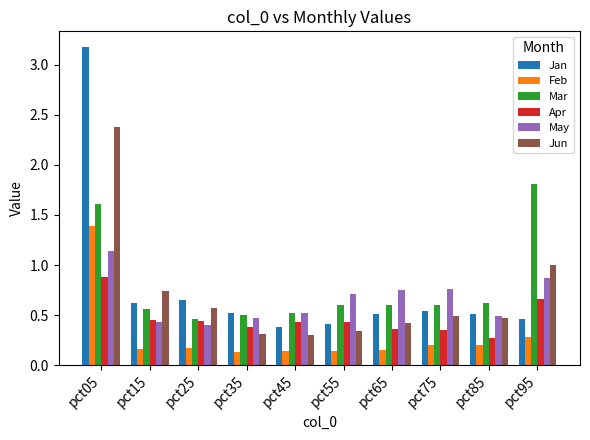

How many groups of bars are there?

10